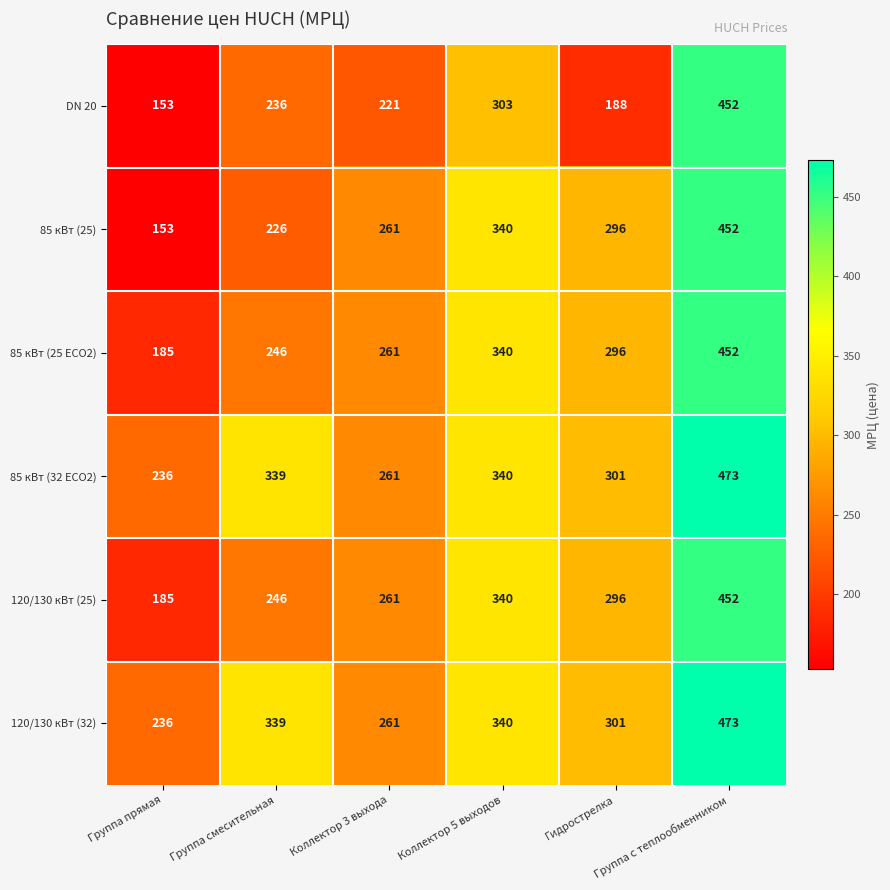

At how many categories does at least one series exceed 221?

6